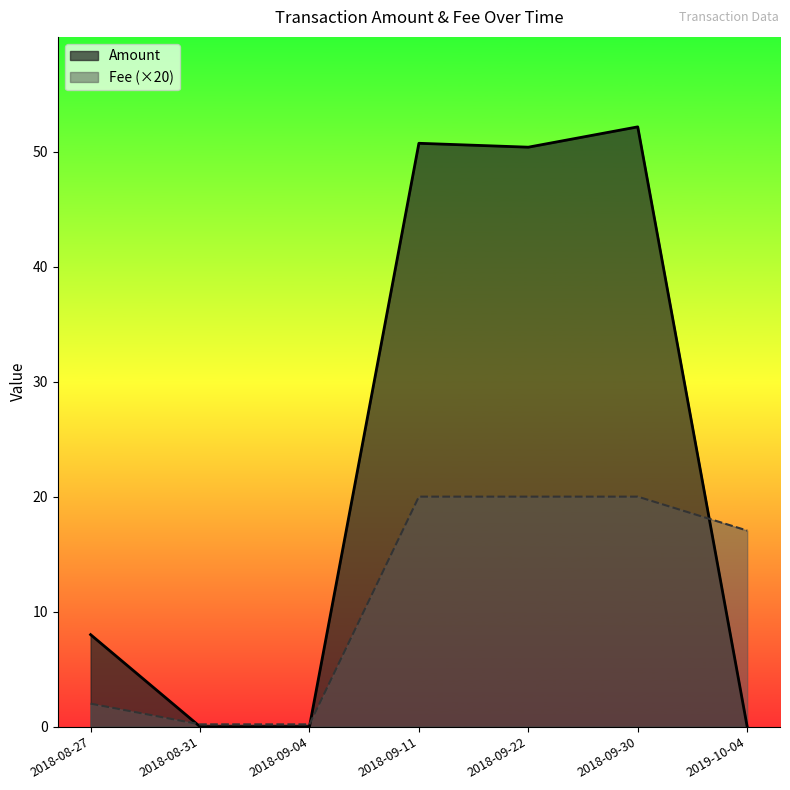

Rank the categories by Amount value from highest to lowest.

2018-09-30, 2018-09-11, 2018-09-22, 2018-08-27, 2019-10-04, 2018-09-04, 2018-08-31